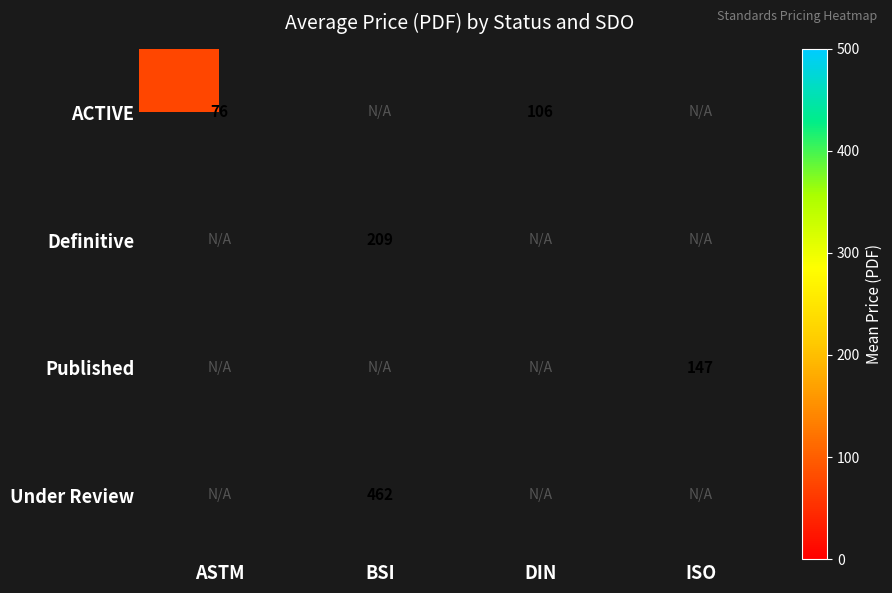

The Under Review series shows 462 at BSI. True or false?

True